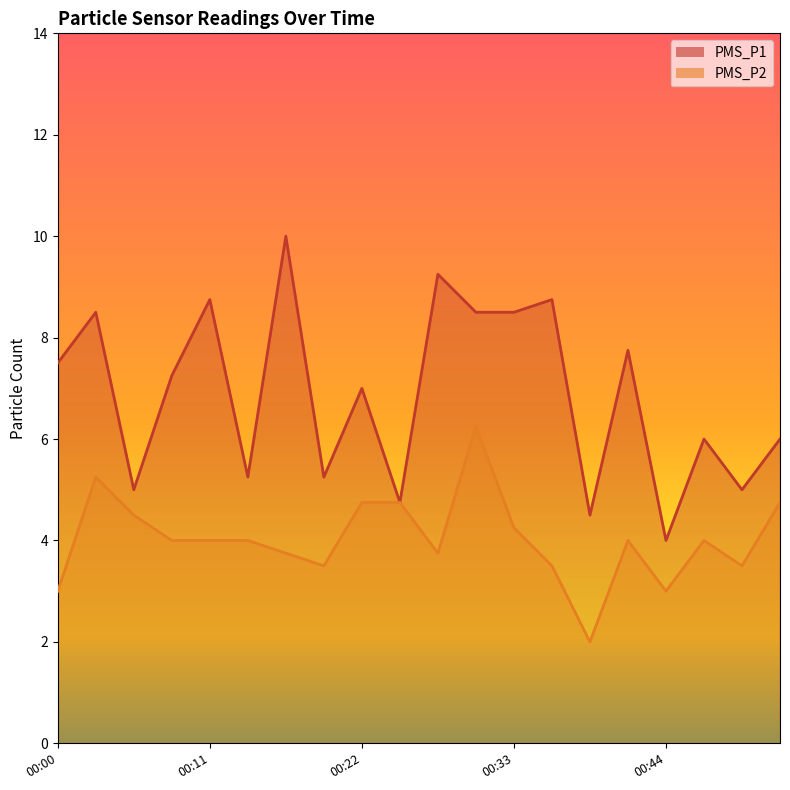

What are all the series names shown in the legend?

PMS_P1, PMS_P2